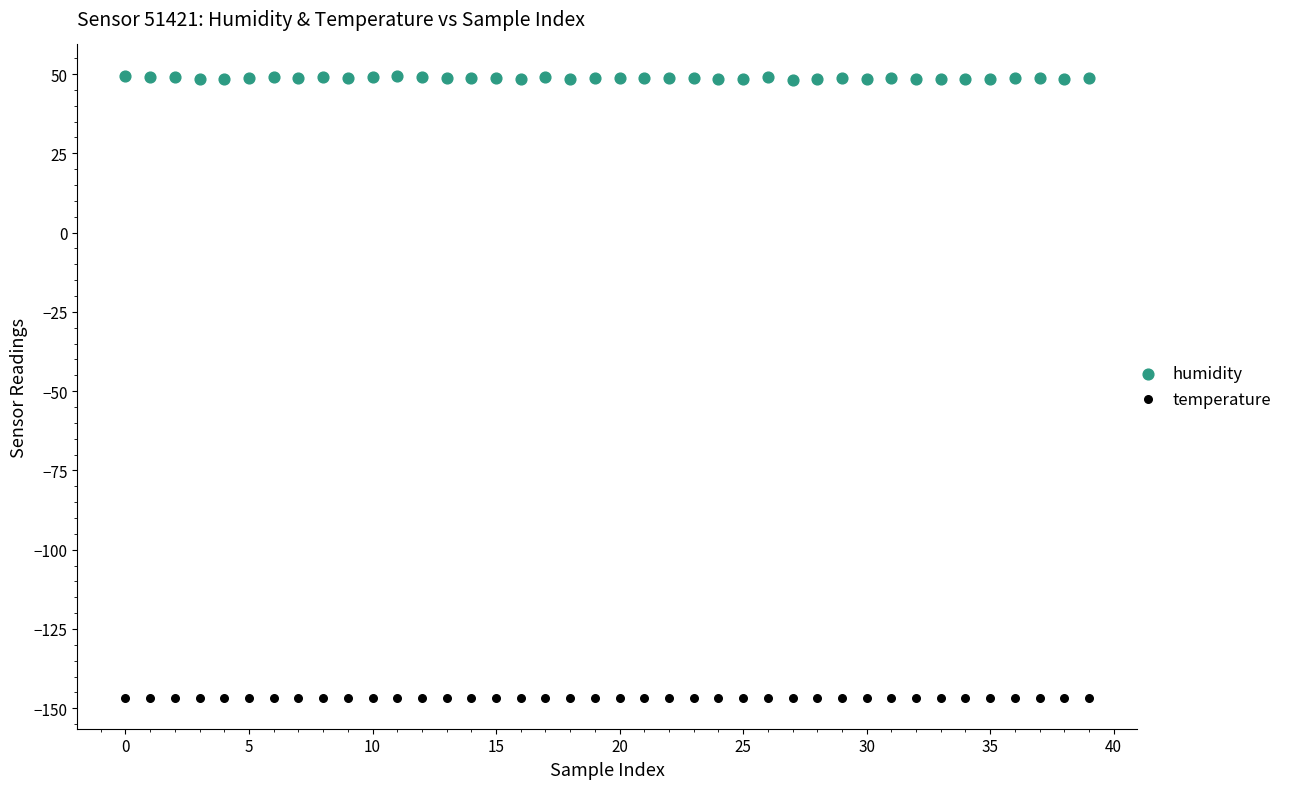

Which series reaches the maximum Y coordinate?

humidity